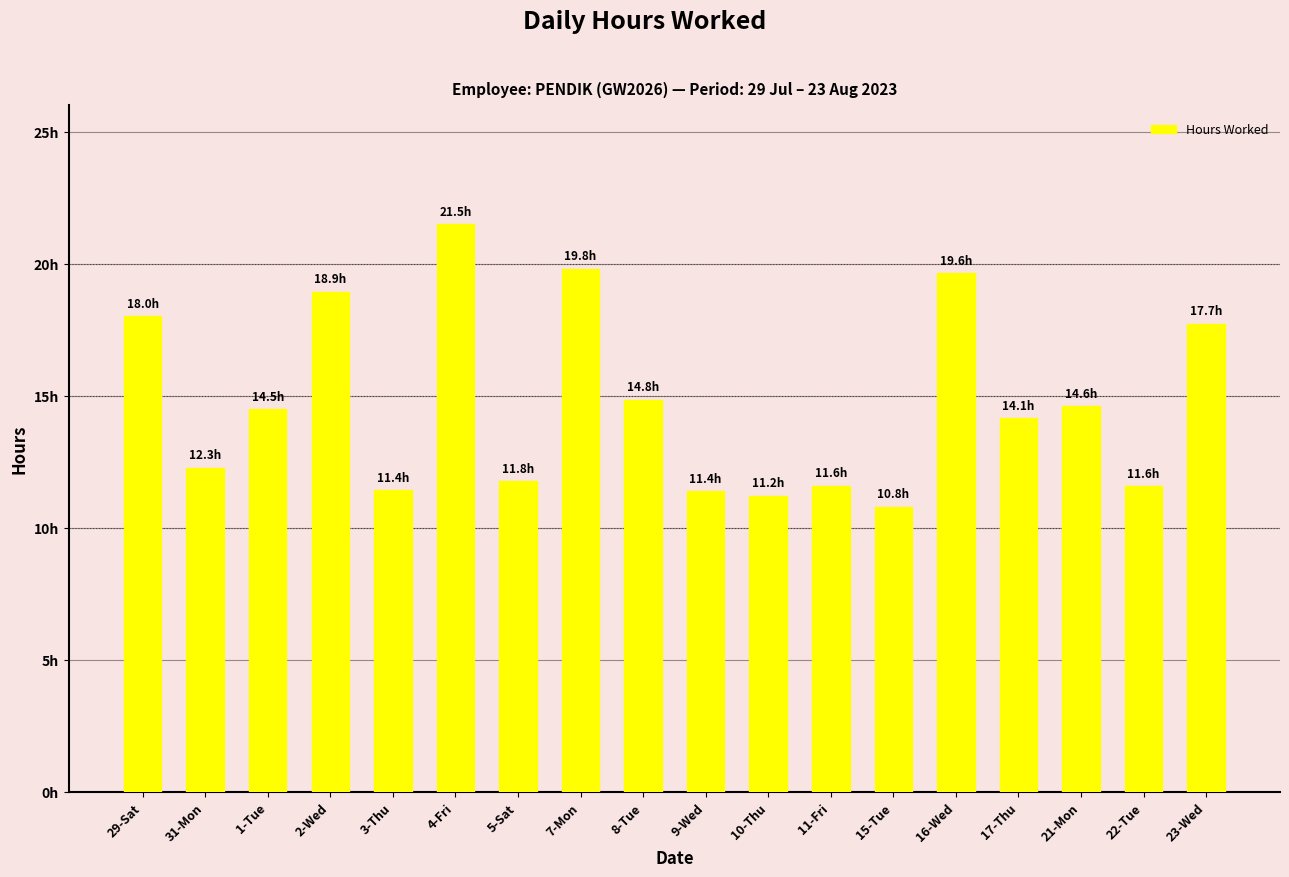

What is the difference between the maximum and minimum values?

10.7